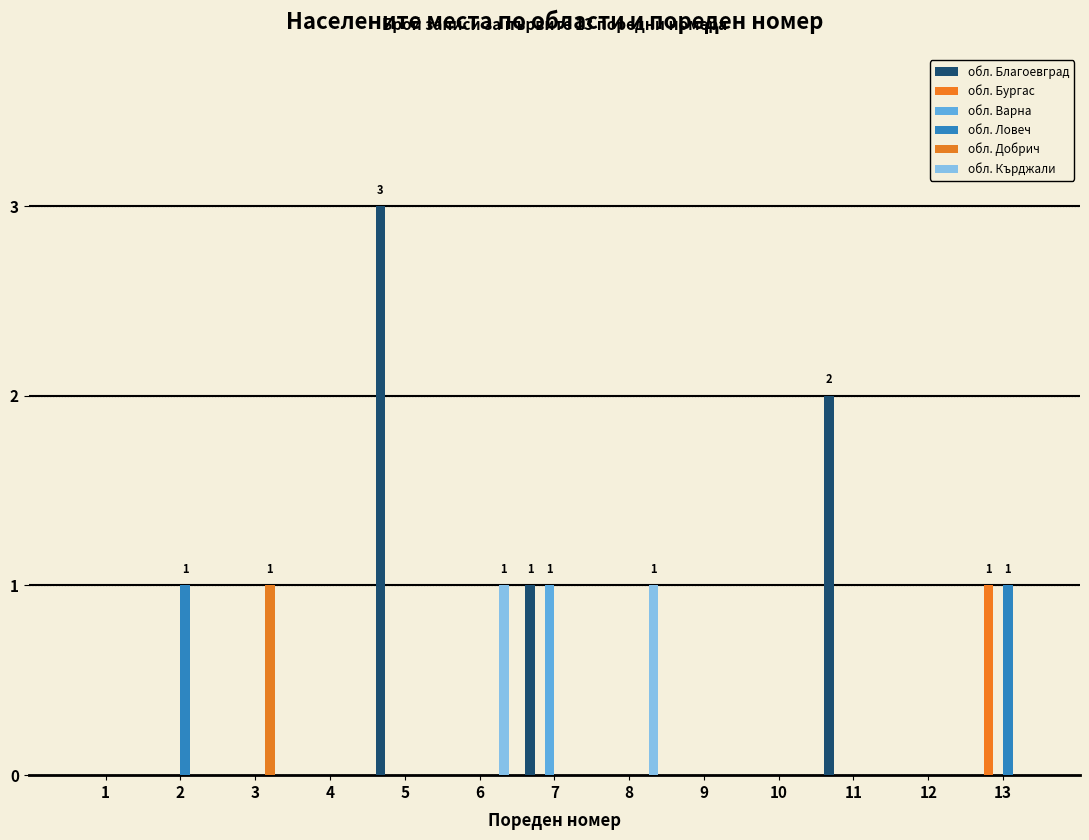

Between 3 and 9, which series saw the biggest shift?

обл. Добрич